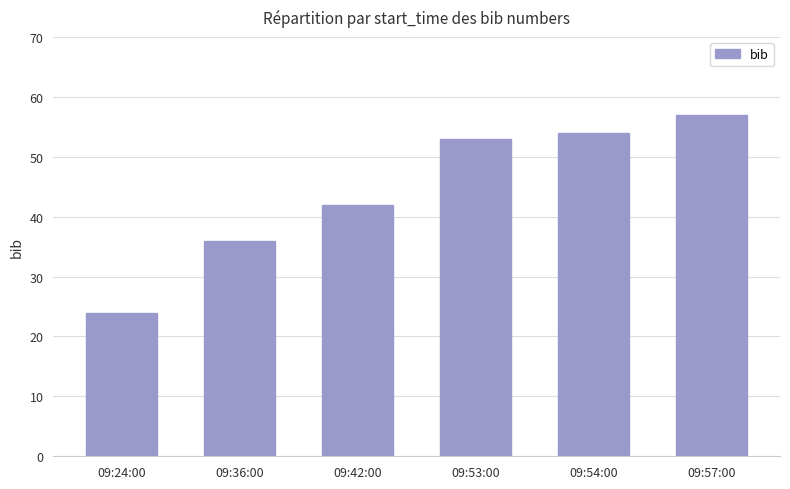

What is the difference between the maximum and minimum values?

33